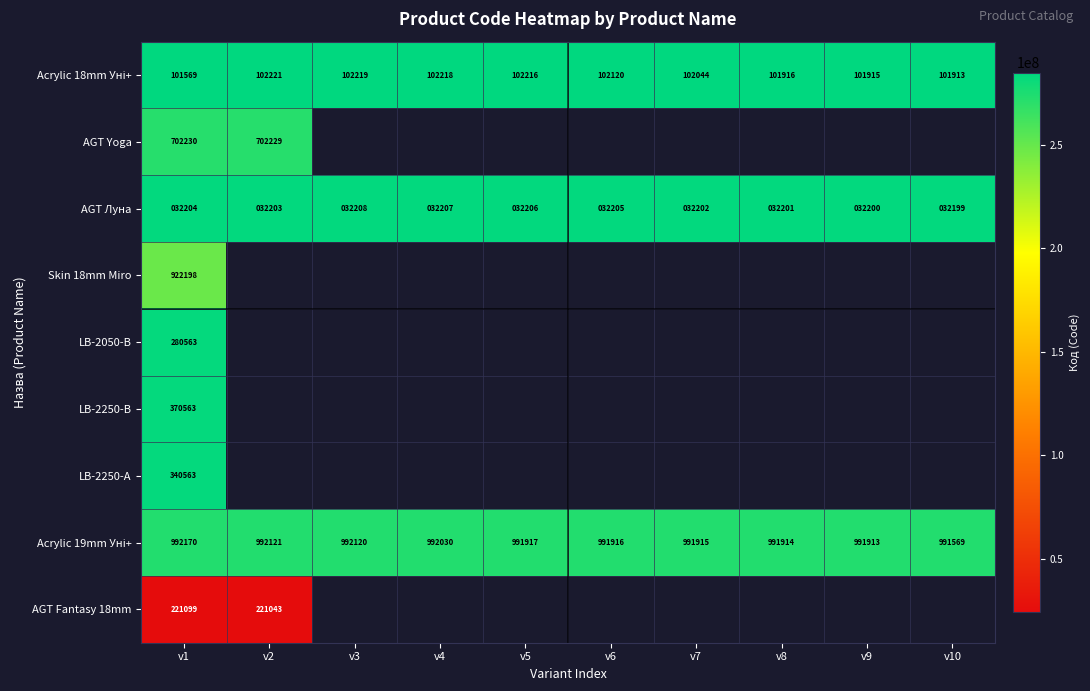

Between v3 and v4, which is larger?

v3